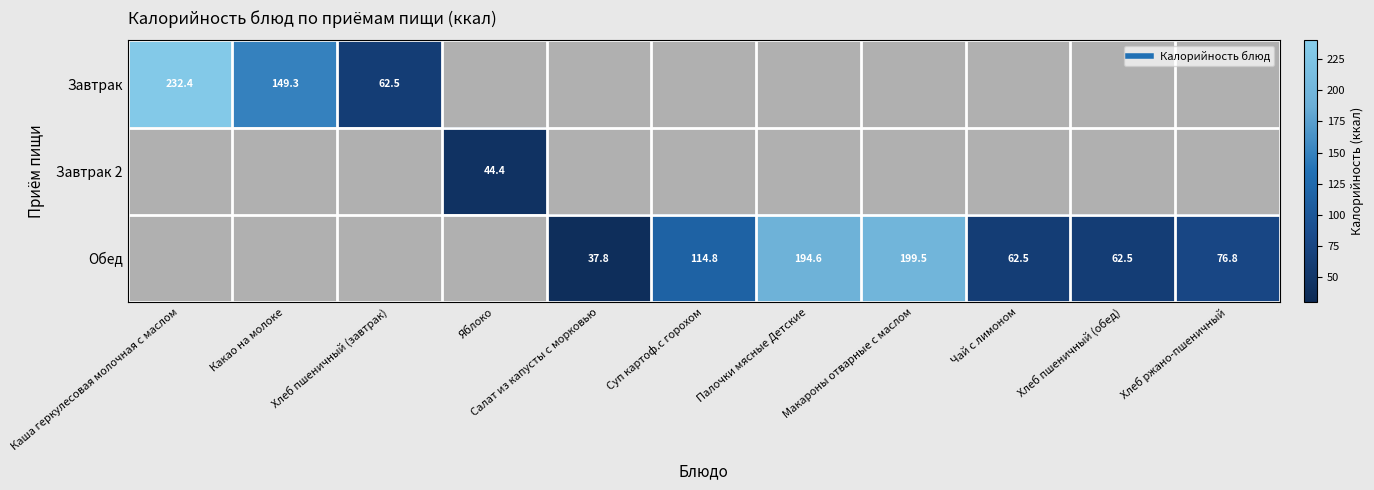

How many positive values does the Обед series have?

7